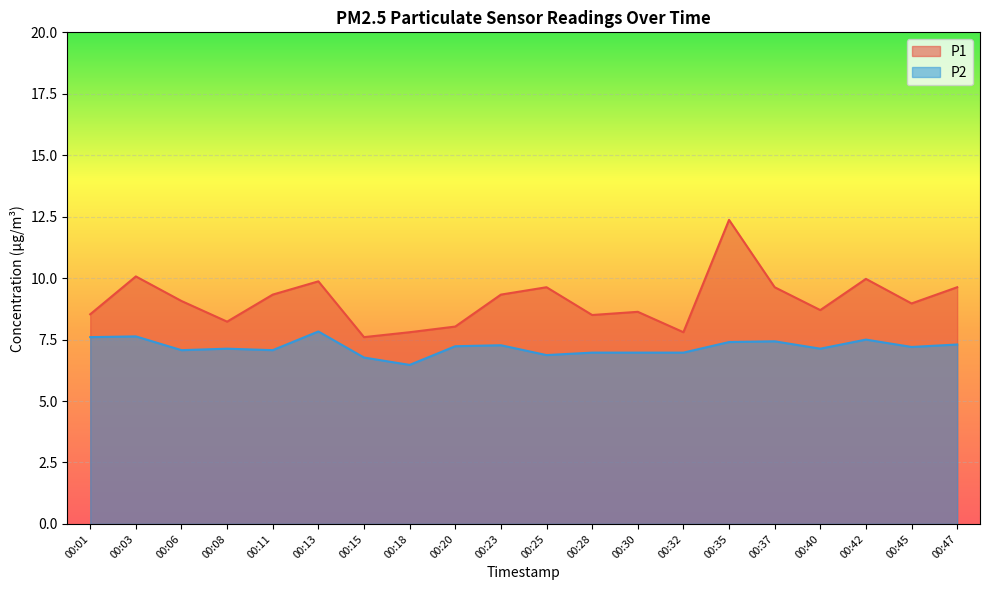

At which category is the sum across all series the highest?

00:35